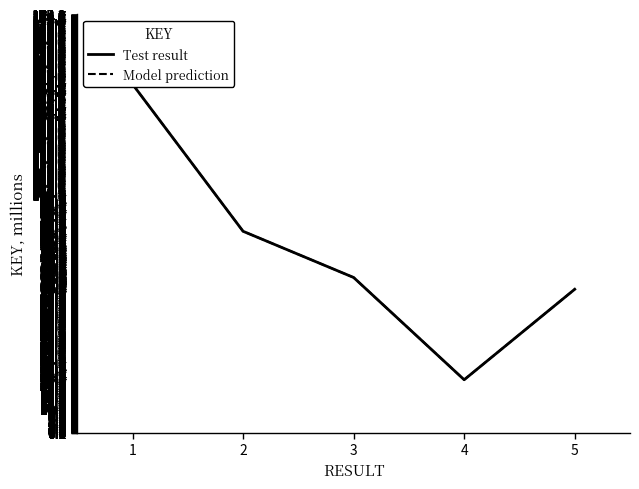

Which series has the widest spread of values?

Test result